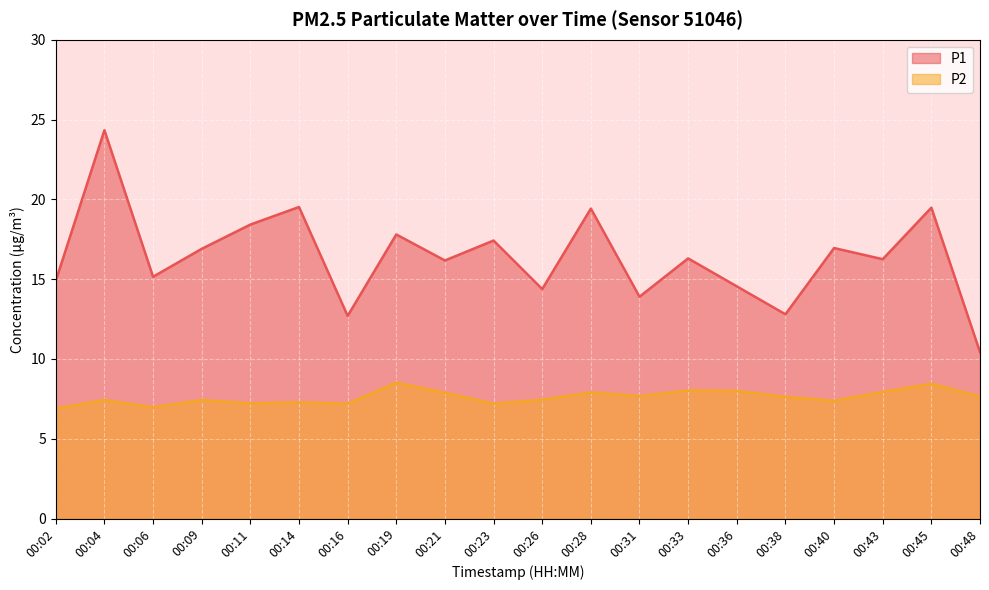

Reading left to right, list all the values displayed in this chart.

P1: 14.9	24.3	15.2	16.9	18.4	19.5	12.7	17.8	16.2	17.4	14.4	19.4	13.9	16.3	14.6	12.8	16.9	16.2	19.5	10.4
P2: 6.9	7.4	7.0	7.4	7.2	7.3	7.2	8.5	7.9	7.2	7.5	7.9	7.7	8.0	8.0	7.6	7.4	7.9	8.4	7.7